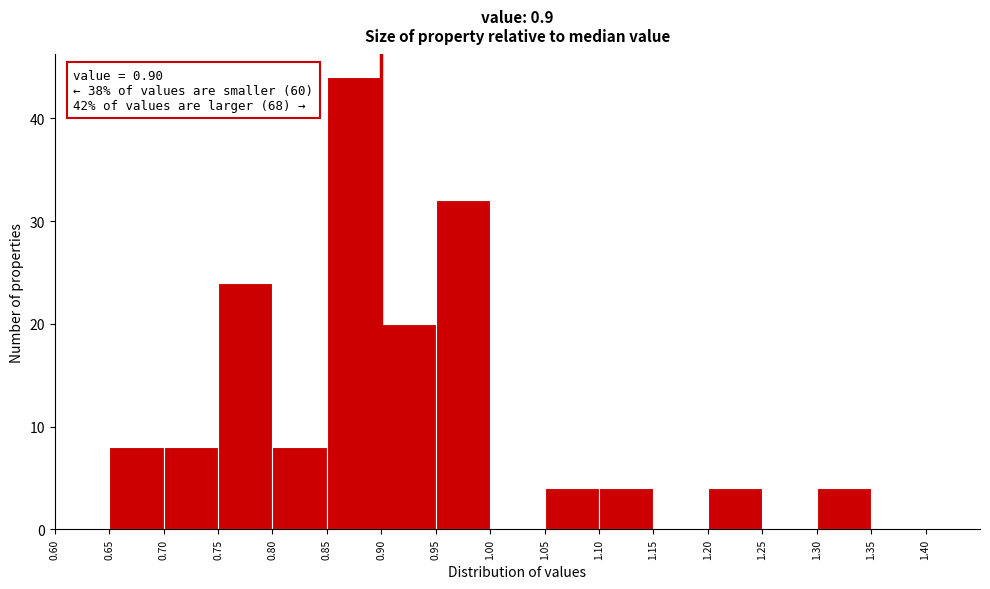

Over which range of the x-axis is the bar tallest?

0.85 to 0.90